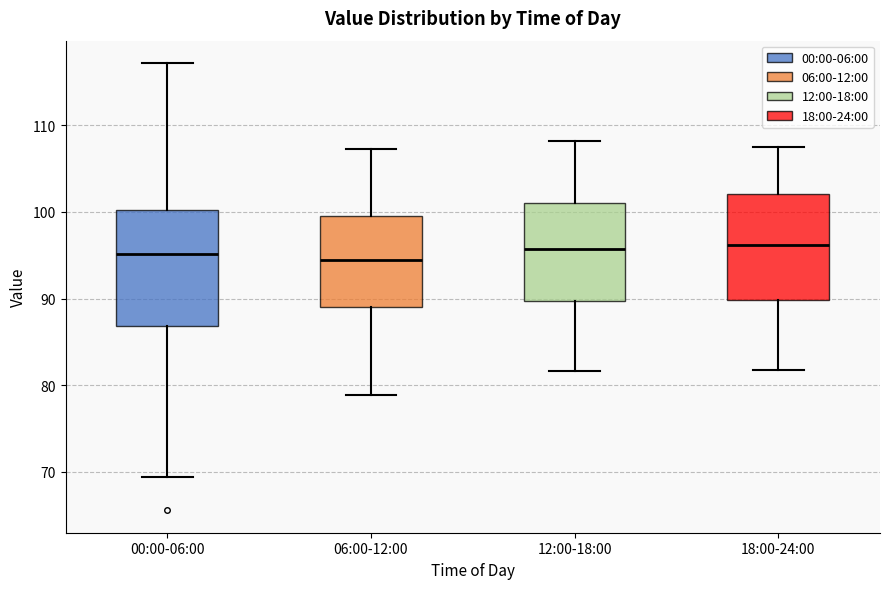

Reading left to right, read every box against the y-axis: the position of its median line, the range the box covers, and the ends of its whiskers. The values are not printed on the chart, so give them approximately, as read against the axis.

00:00-06:00: median 95, box 87 to 100, whiskers 69 to 117
06:00-12:00: median 95, box 89 to 100, whiskers 79 to 107
12:00-18:00: median 96, box 90 to 101, whiskers 82 to 108
18:00-24:00: median 96, box 90 to 102, whiskers 82 to 108